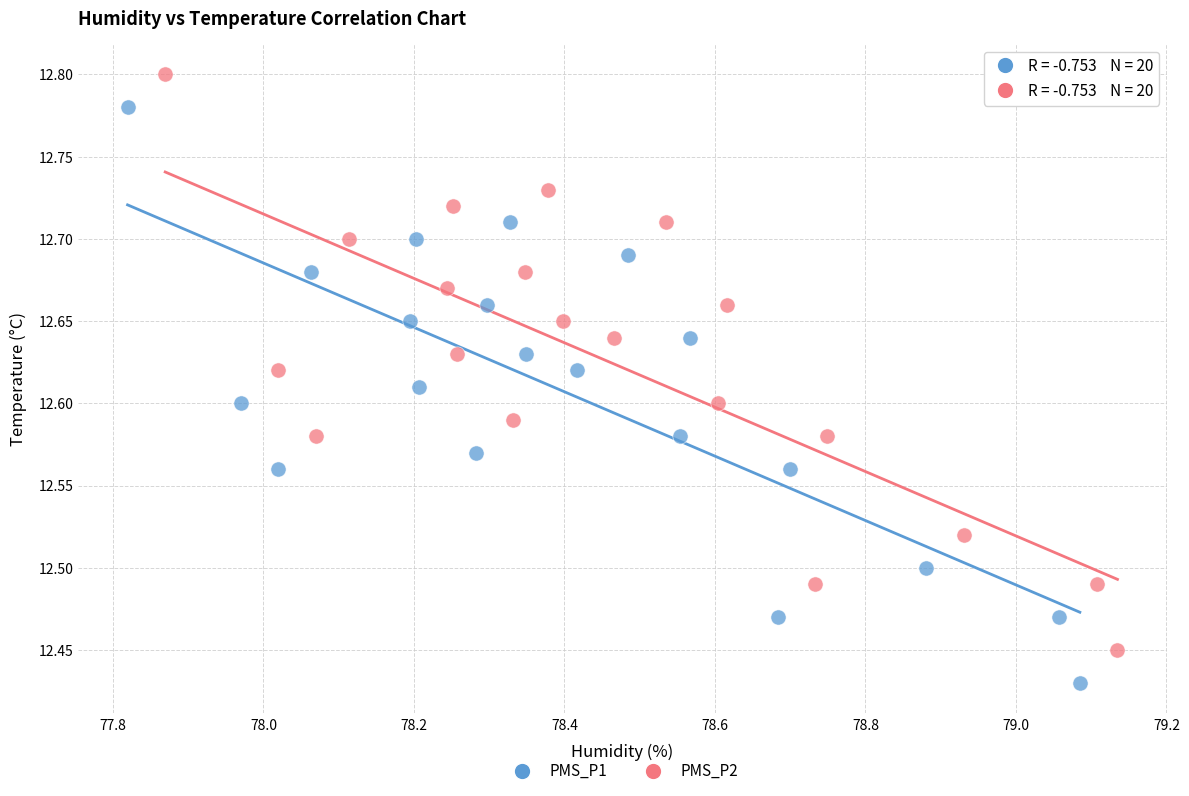

Which series contains the highest Y value?

PMS_P2